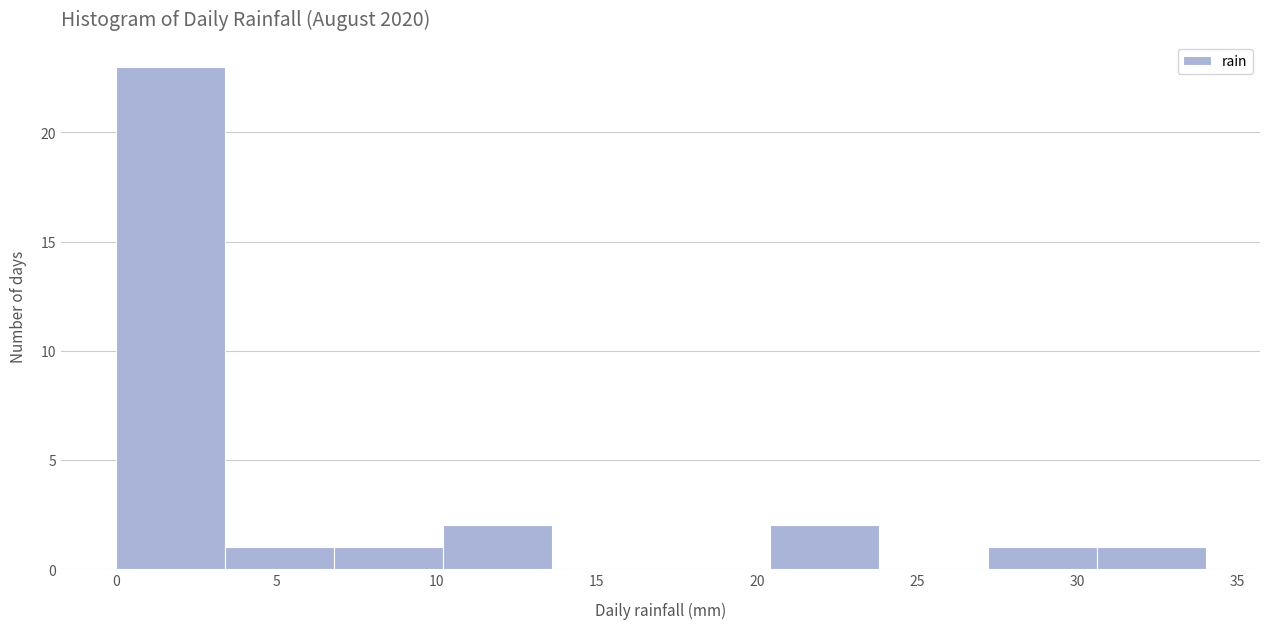

How tall is the bar that spans 30.6 to 34.0 on the x-axis? Neither the bar edges nor the heights are printed on the chart, so give them approximately, as read against the axes.

1